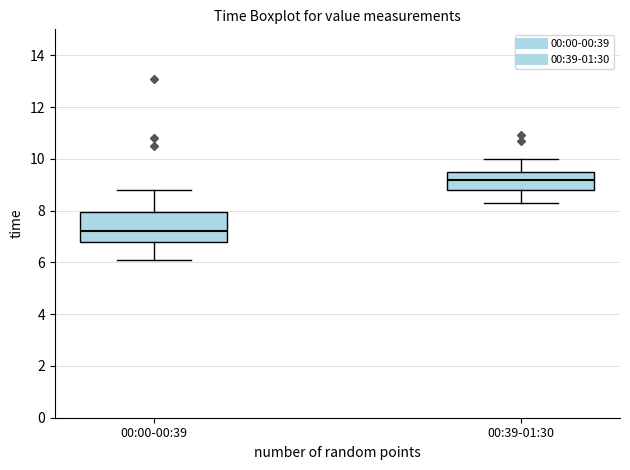

Comparing the boxes themselves (not the whiskers), which one is the tallest?

00:00-00:39